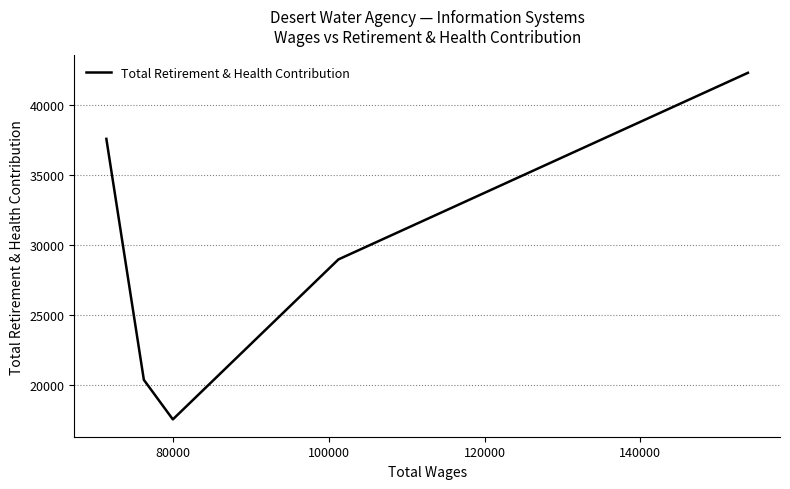

What is the minimum value shown in the chart?

17564